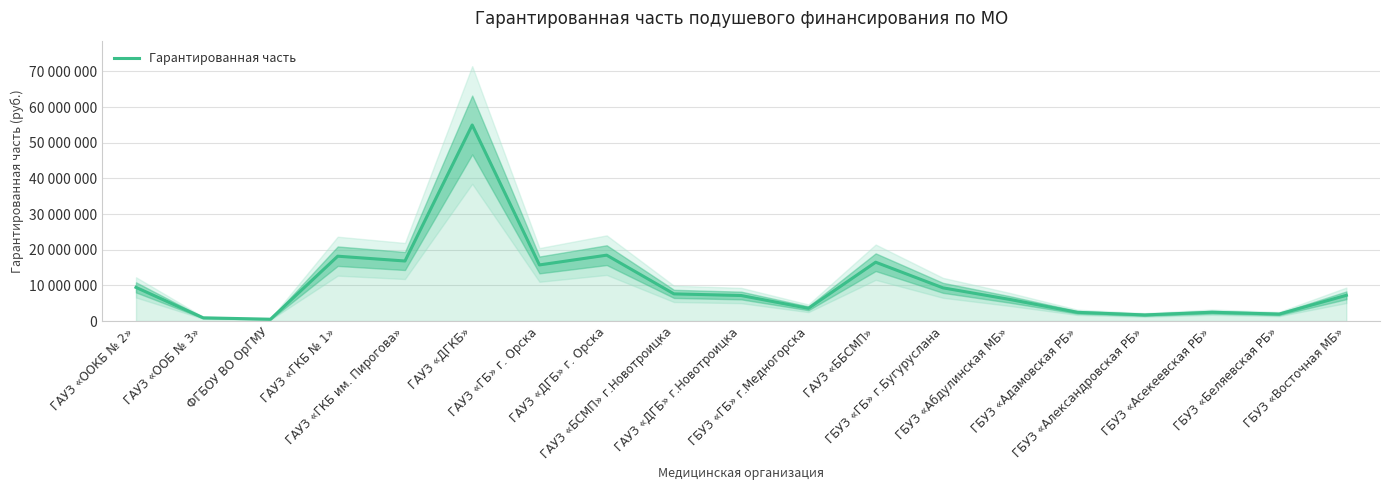

Rank the categories by value from lowest to highest.

ФГБОУ ВО ОрГМУ, ГАУЗ «ООБ № 3», ГБУЗ «Александровская РБ», ГБУЗ «Беляевская РБ», ГБУЗ «Адамовская РБ», ГБУЗ «Асекеевская РБ», ГБУЗ «ГБ» г.Медногорска, ГБУЗ «Абдулинская МБ», ГАУЗ «ДГБ» г.Новотроицка, ГБУЗ «Восточная МБ», ГАУЗ «БСМП» г.Новотроицка, ГБУЗ «ГБ» г.Бугуруслана, ГАУЗ «OOКБ № 2», ГАУЗ «ГБ» г. Орска, ГАУЗ «ББСМП», ГАУЗ «ГКБ им. Пирогова», ГАУЗ «ГКБ № 1», ГАУЗ «ДГБ» г. Орска, ГАУЗ «ДГКБ»